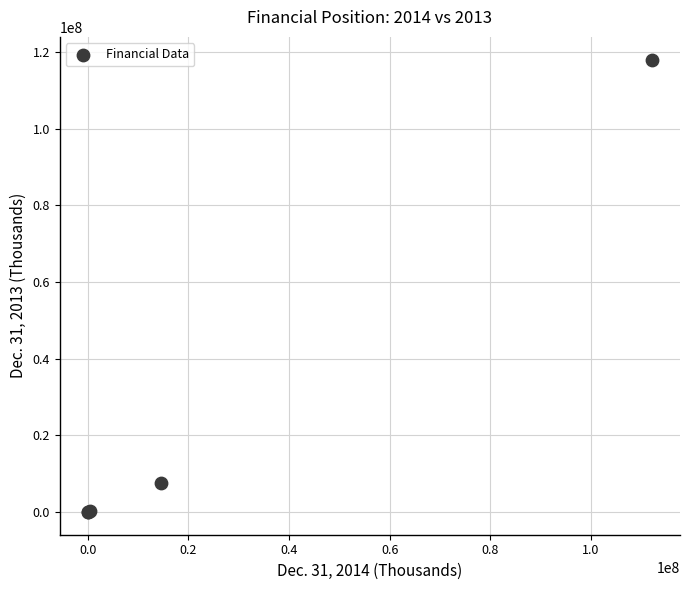

What Y value in the scatter plot is closest to 59042195?

7472157